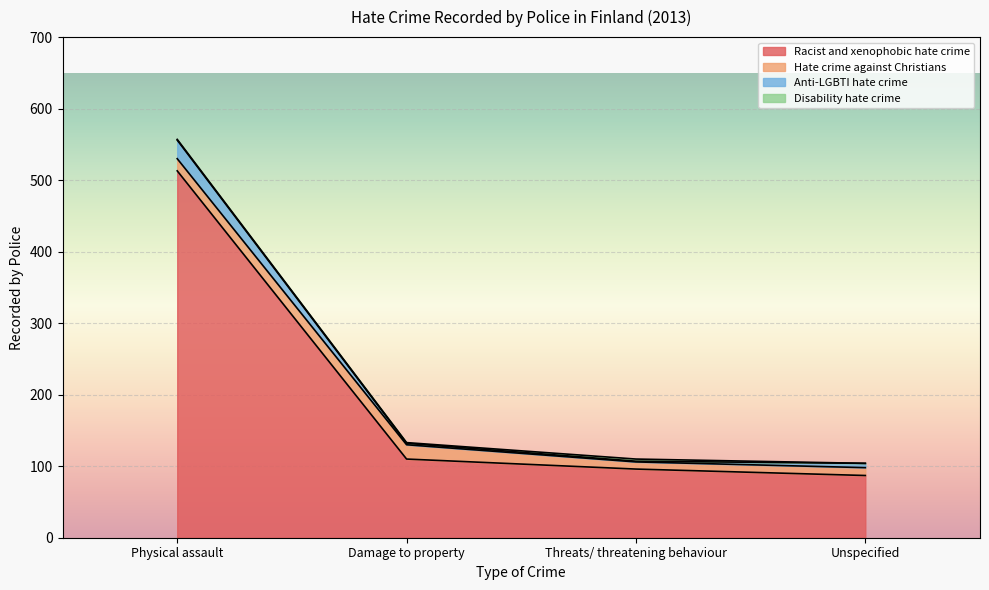

Reading left to right, list all the values displayed in this chart.

Racist and xenophobic hate crime: Physical assault=513	Damage to property=110	Threats/ threatening behaviour=96	Unspecified=87
Hate crime against Christians: Physical assault=17	Damage to property=20	Threats/ threatening behaviour=10	Unspecified=11
Anti-LGBTI hate crime: Physical assault=26	Damage to property=2	Threats/ threatening behaviour=1	Unspecified=6
Disability hate crime: Physical assault=1	Damage to property=1	Threats/ threatening behaviour=3	Unspecified=0